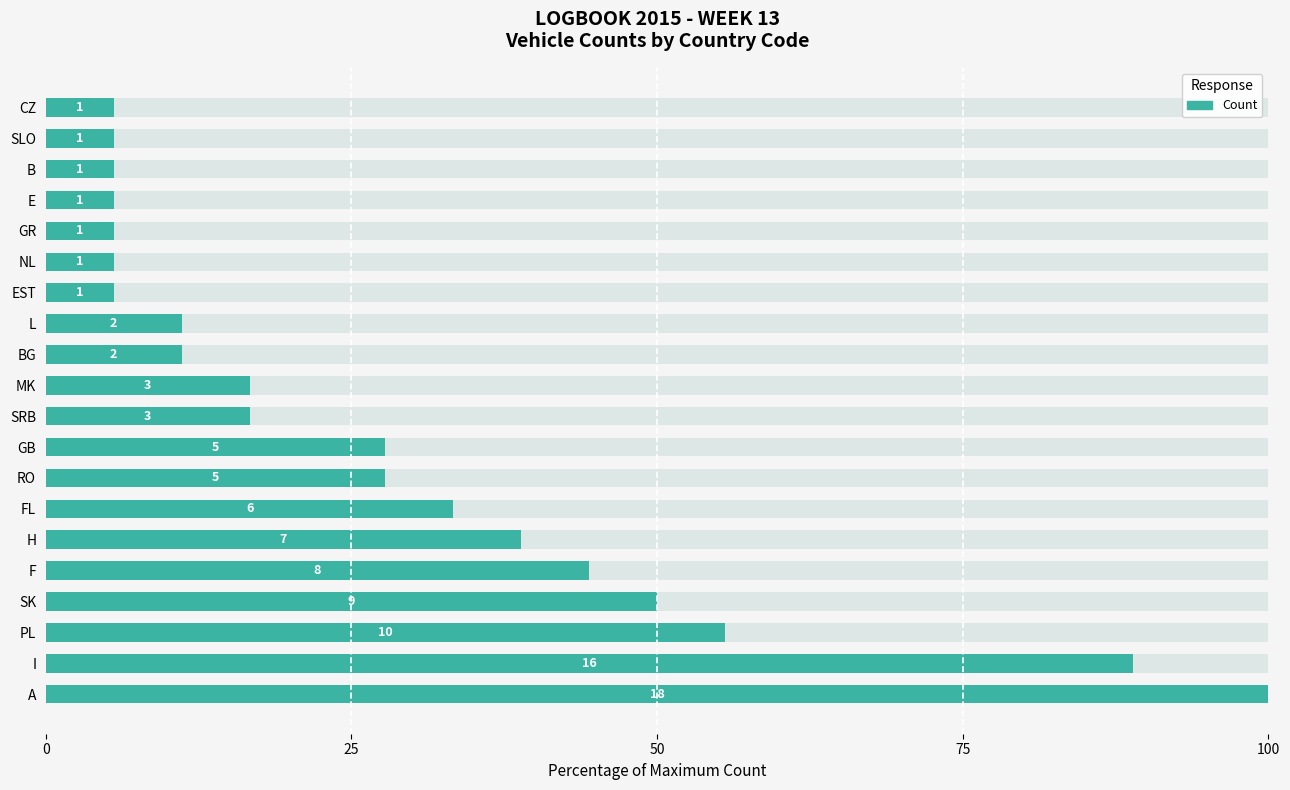

Does the chart contain any negative values?

No